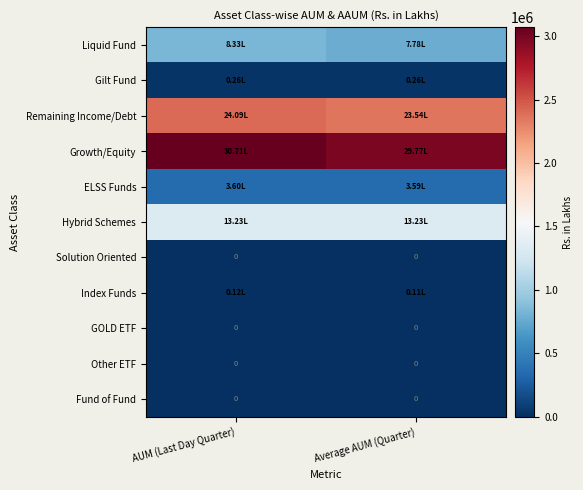

The Gilt Fund series shows 26419.9 at Average AUM (Quarter). True or false?

True